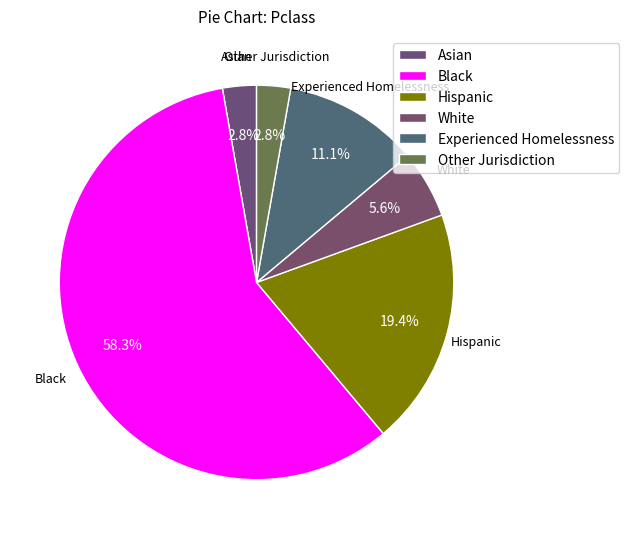

Which category has the biggest portion of the pie?

Black